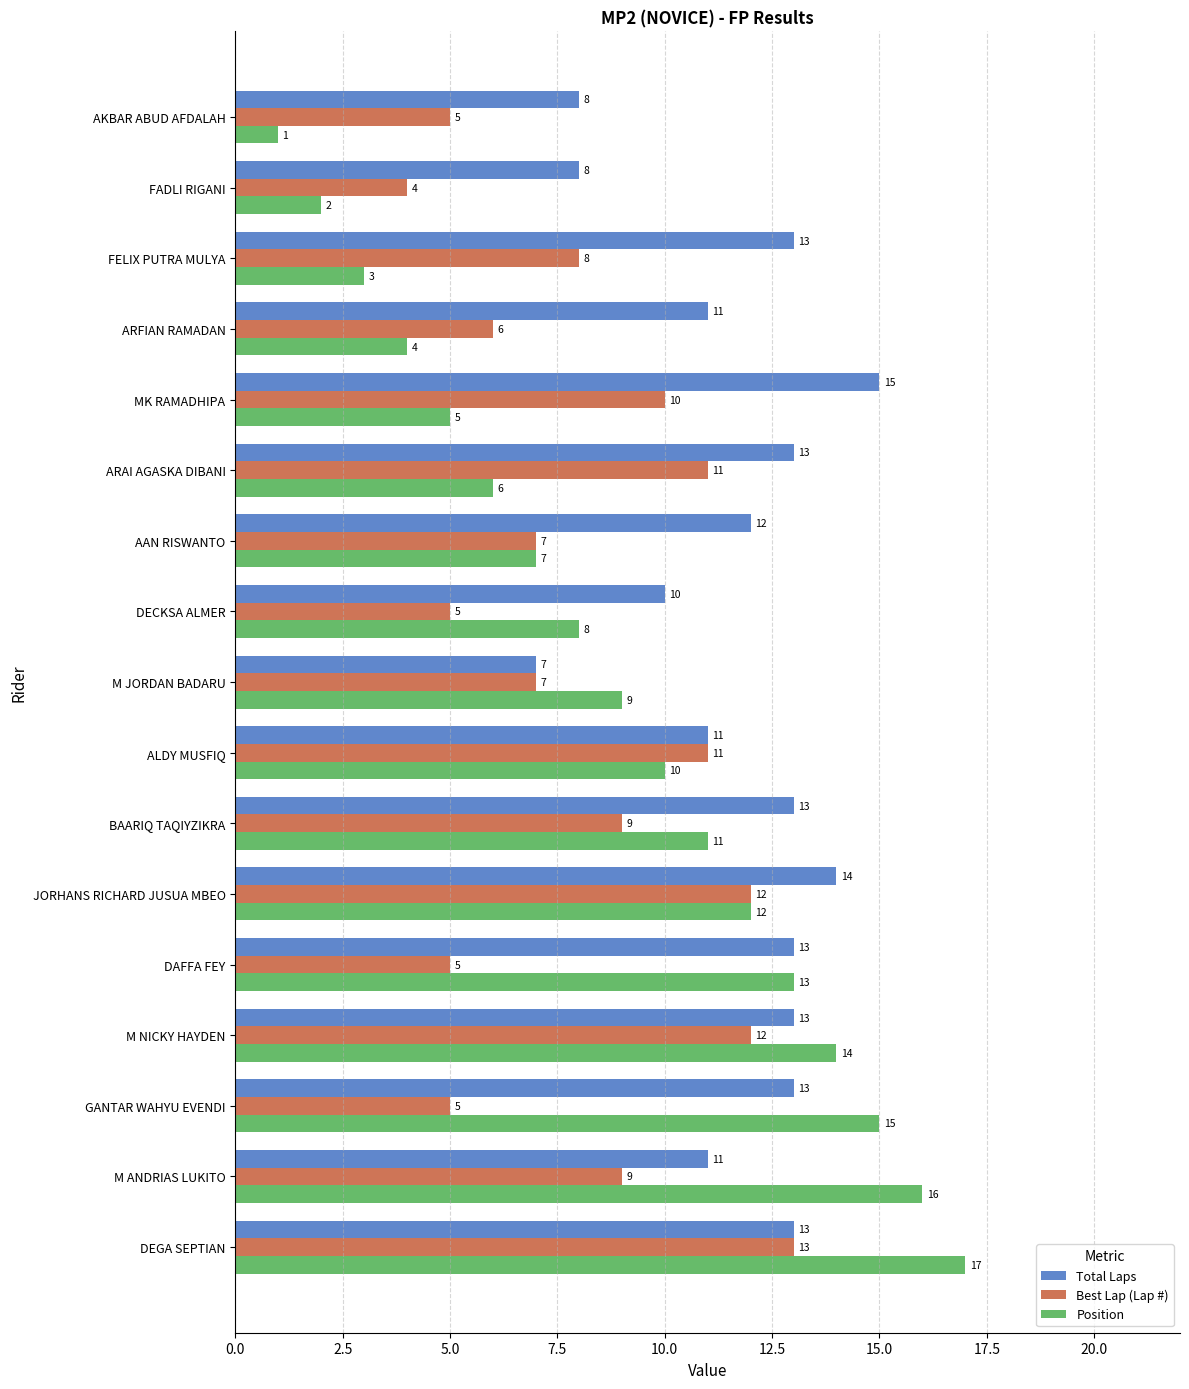

Rank the series by their maximum value, from lowest to highest.

Best Lap (Lap #), Total Laps, Position